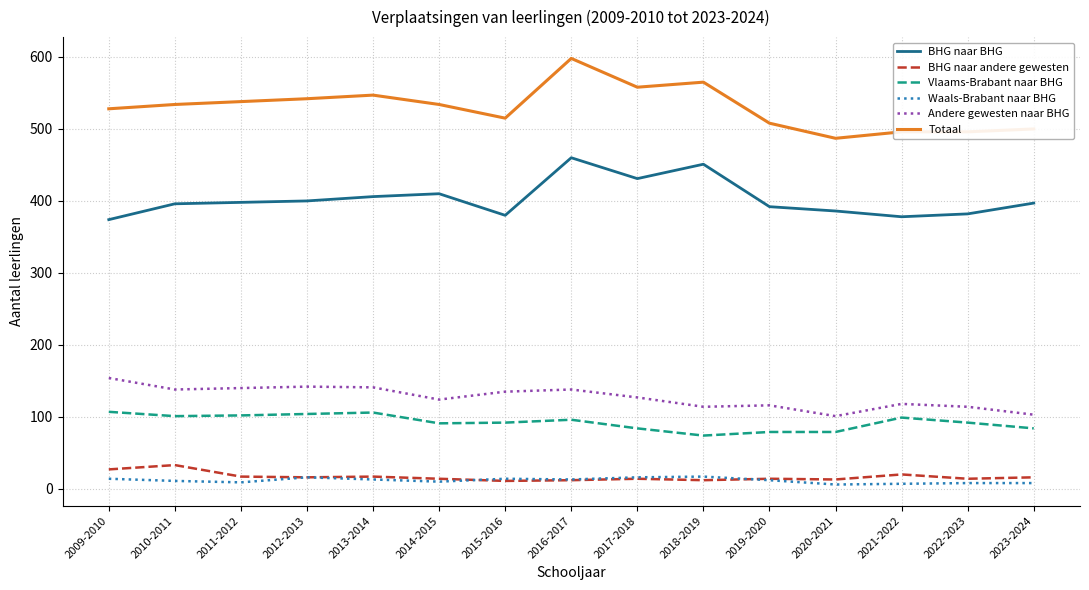

The value of Totaal at 2012-2013 is 542. True or false?

True